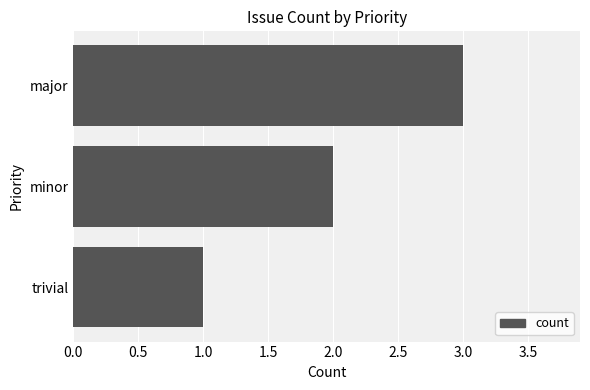

List the labels in order of value, smallest first.

trivial, minor, major